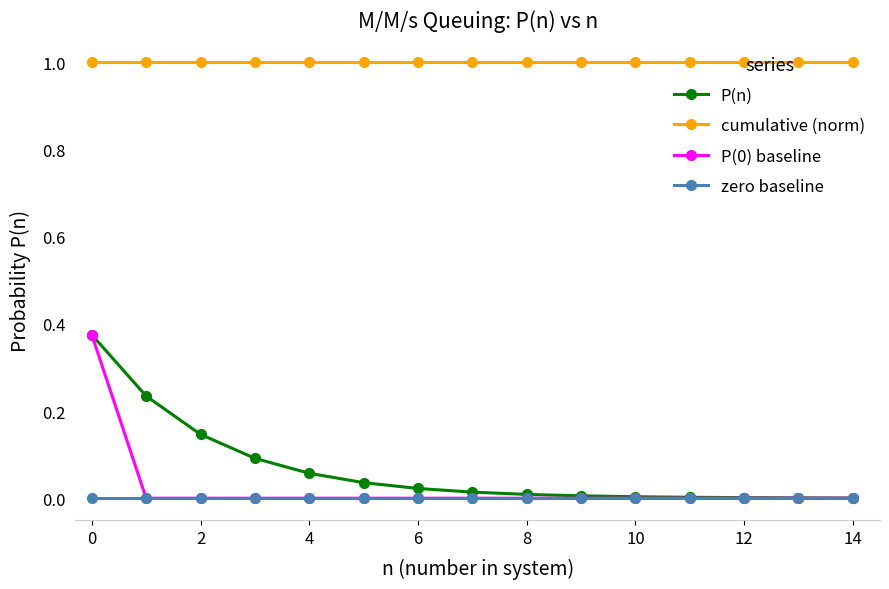

Does the chart display data point markers on the line(s)?

Yes